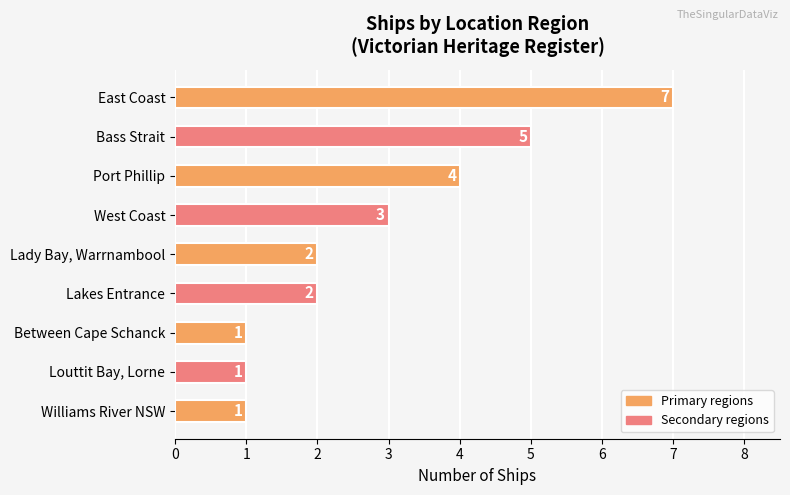

Approximately how many times larger is the value at West Coast compared to Port Phillip?

0.8